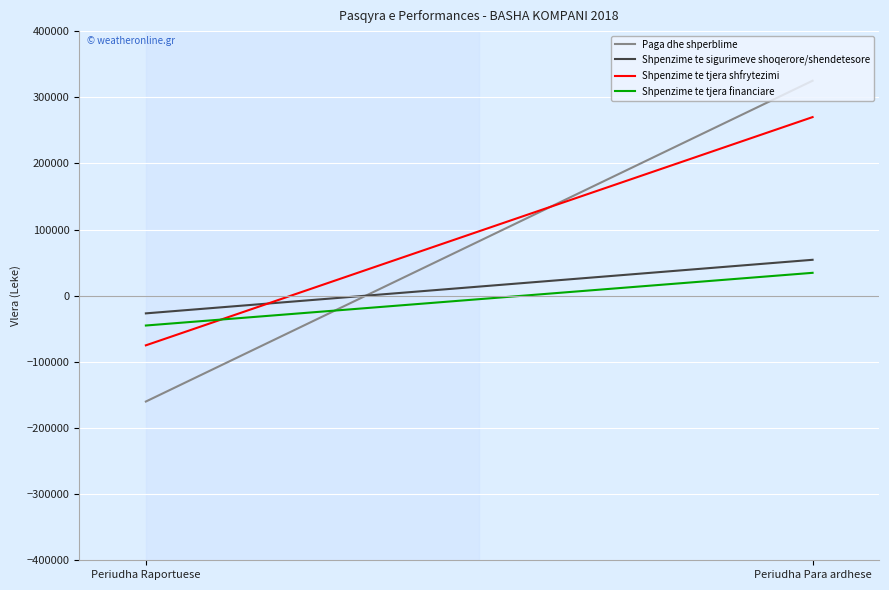

What is the difference between the highest and lowest values at Periudha Raportuese?

133280